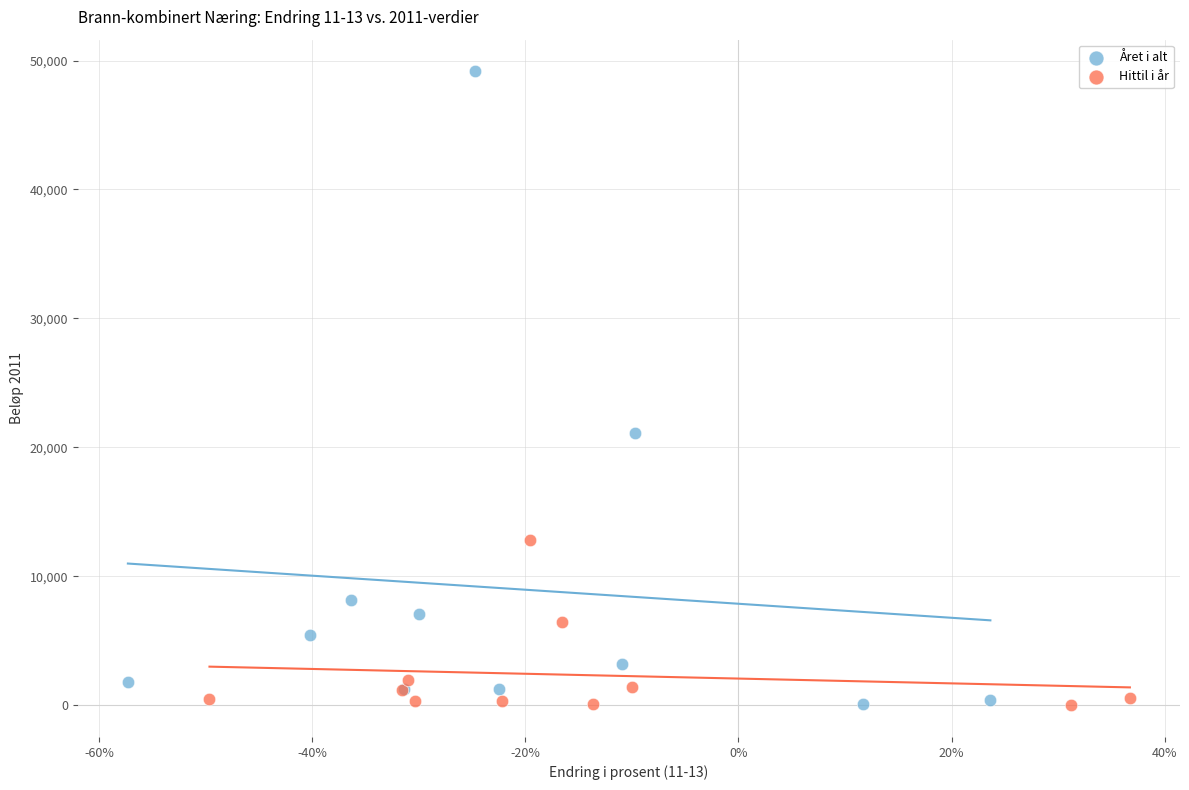

Which series has the largest Y range (max minus min)?

Året i alt